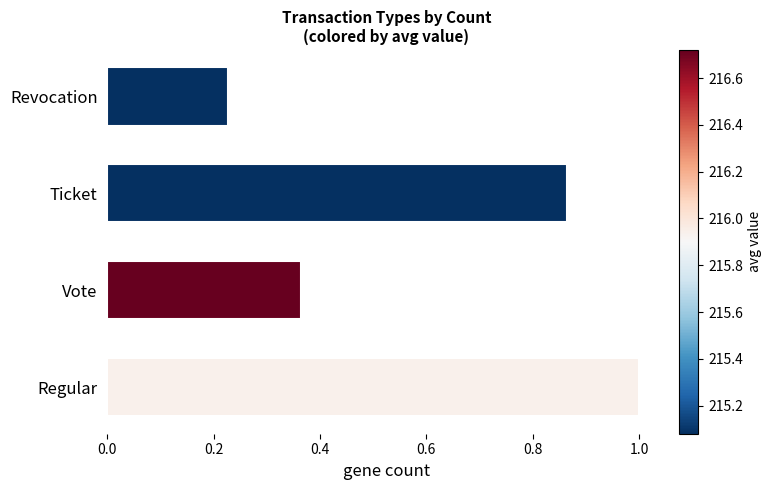

Between Ticket and Revocation, which is larger?

Ticket